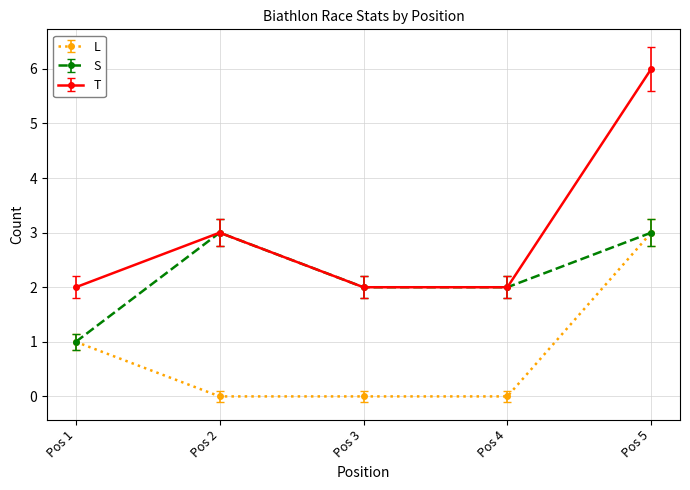

How many T values are between 2 and 3?

4